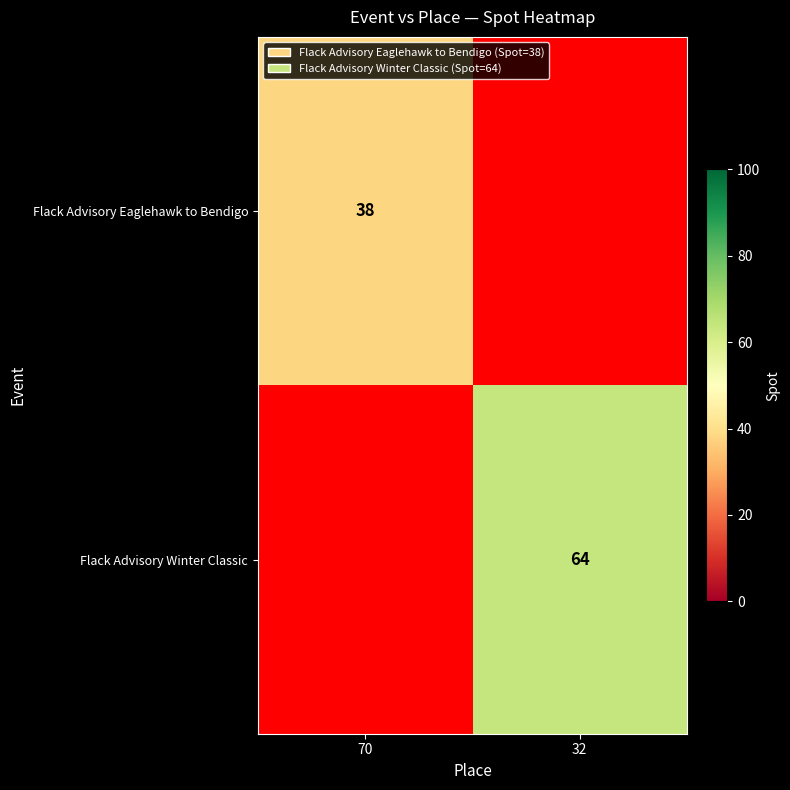

How many data points does each series have?

2